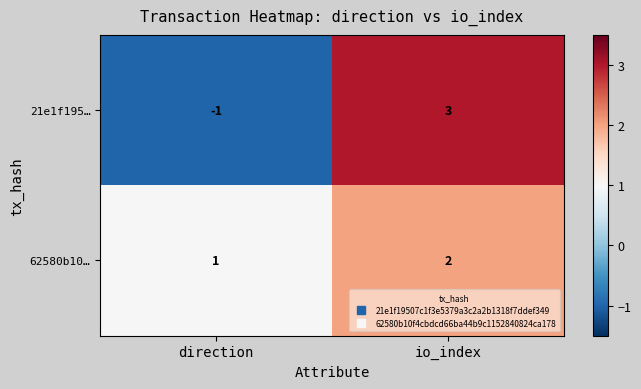

What is the total value across all series at io_index?

5